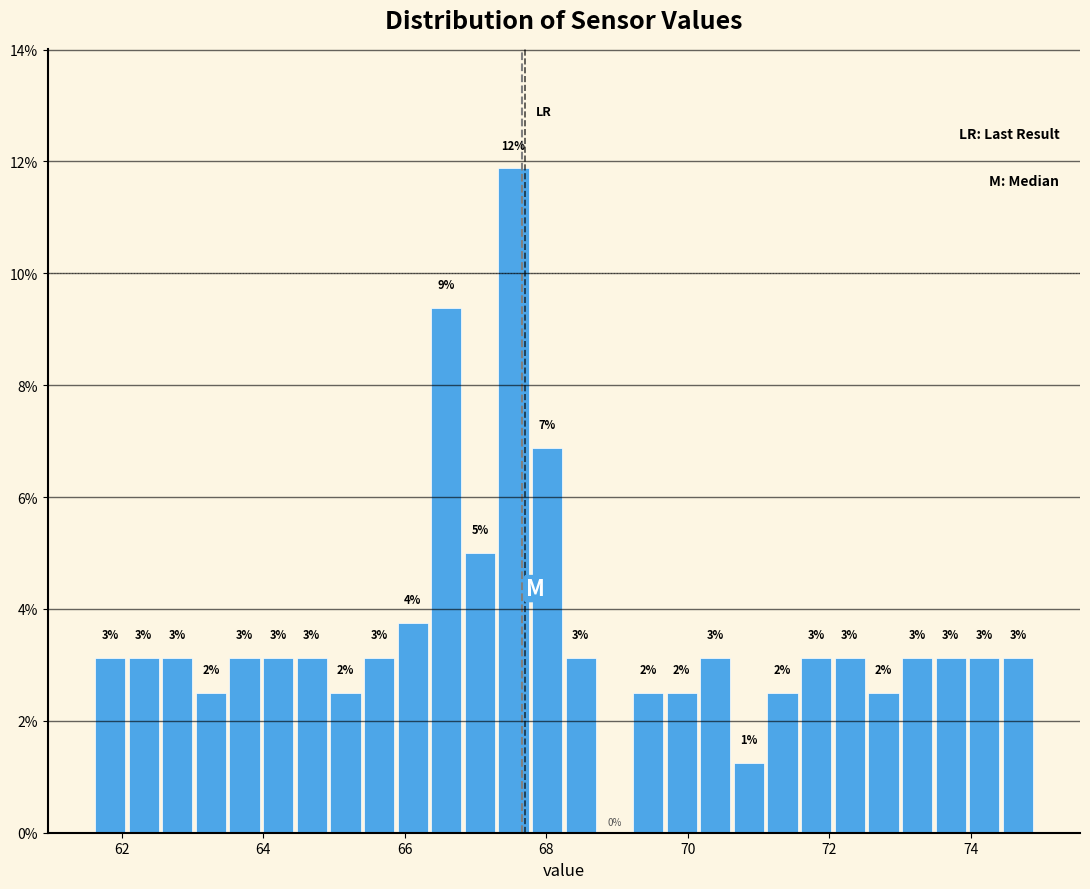

Read against the x-axis, roughly where is the centre of the tallest bar?

67.6